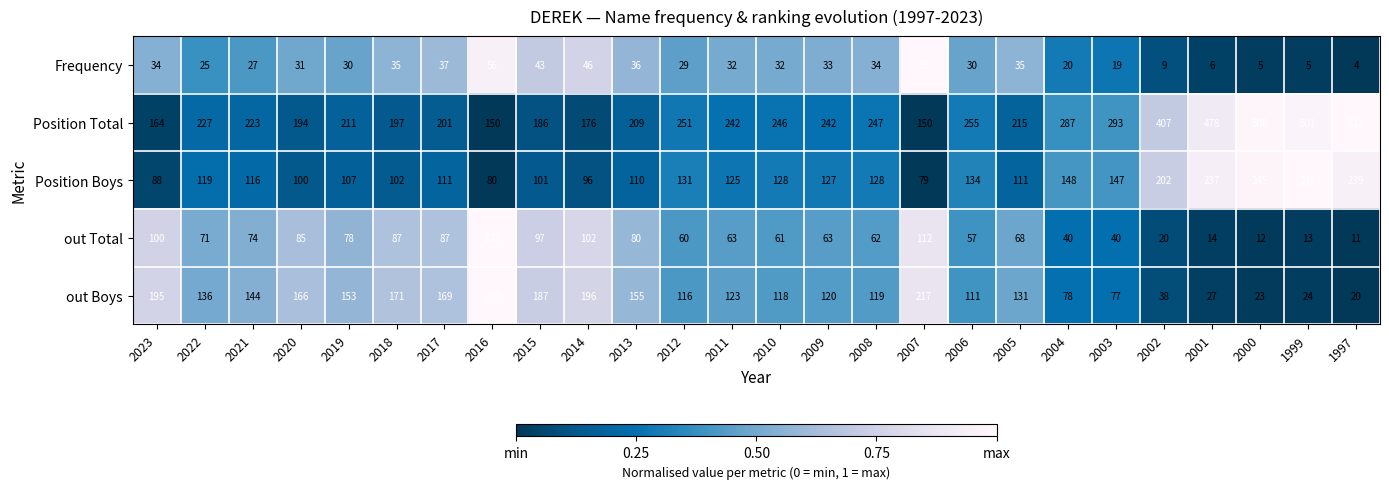

Is it true that Frequency equals 8 at 2000?

False